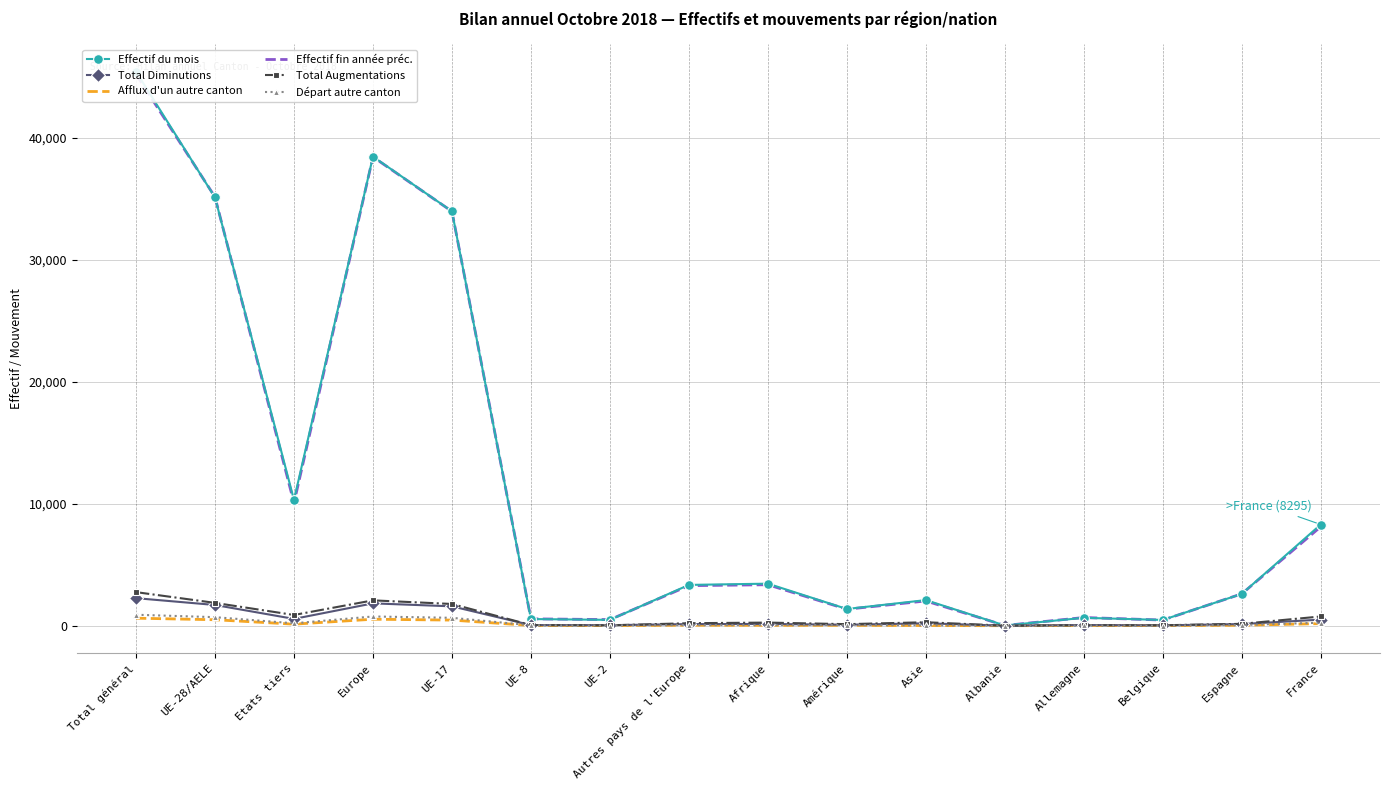

What is the total value across all series at UE-8?

1275